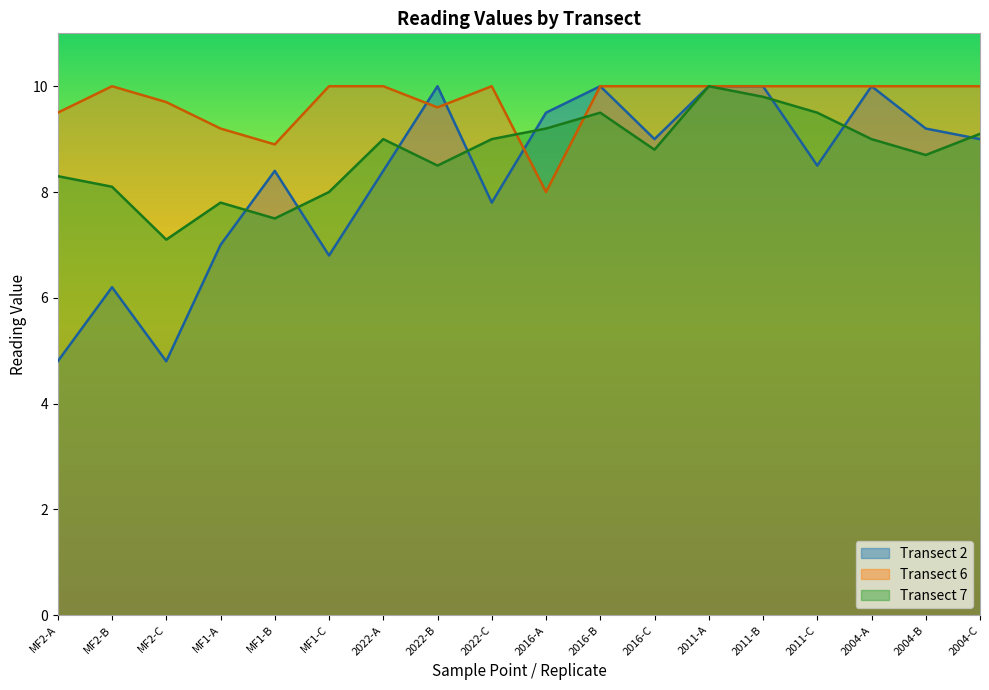

Reading right to left, what are all the values shown in this chart?

Transect 2: 2004-C=9.0	2004-B=9.2	2004-A=10.0	2011-C=8.5	2011-B=10.0	2011-A=10.0	2016-C=9.0	2016-B=10.0	2016-A=9.5	2022-C=7.8	2022-B=10.0	2022-A=8.4	MF1-C=6.8	MF1-B=8.4	MF1-A=7.0	MF2-C=4.8	MF2-B=6.2	MF2-A=4.8
Transect 6: 2004-C=10.0	2004-B=10.0	2004-A=10.0	2011-C=10.0	2011-B=10.0	2011-A=10.0	2016-C=10.0	2016-B=10.0	2016-A=8.0	2022-C=10.0	2022-B=9.6	2022-A=10.0	MF1-C=10.0	MF1-B=8.9	MF1-A=9.2	MF2-C=9.7	MF2-B=10.0	MF2-A=9.5
Transect 7: 2004-C=9.1	2004-B=8.7	2004-A=9.0	2011-C=9.5	2011-B=9.8	2011-A=10.0	2016-C=8.8	2016-B=9.5	2016-A=9.2	2022-C=9.0	2022-B=8.5	2022-A=9.0	MF1-C=8.0	MF1-B=7.5	MF1-A=7.8	MF2-C=7.1	MF2-B=8.1	MF2-A=8.3